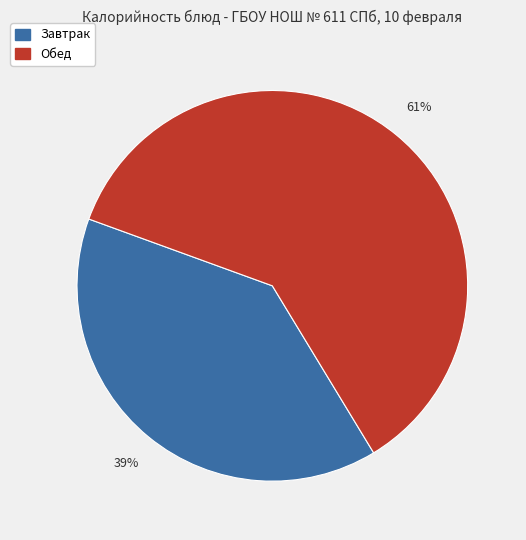

Rank the categories by value from highest to lowest.

Обед, Завтрак